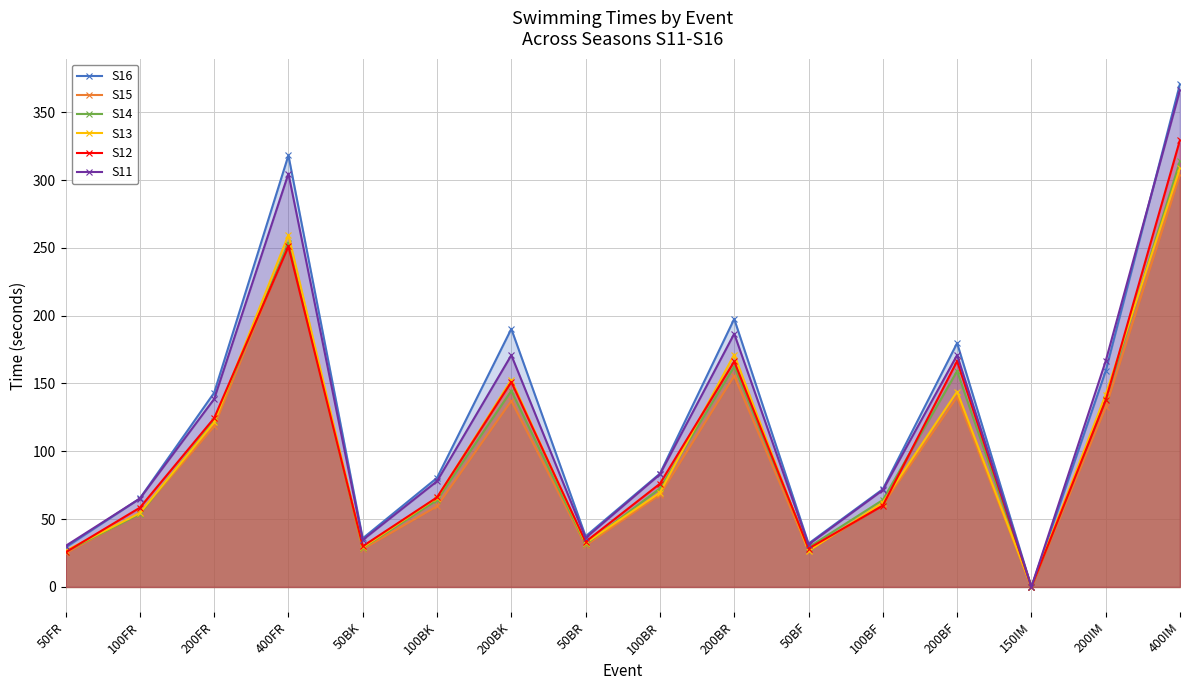

At which label does S16 reach its peak?

400IM